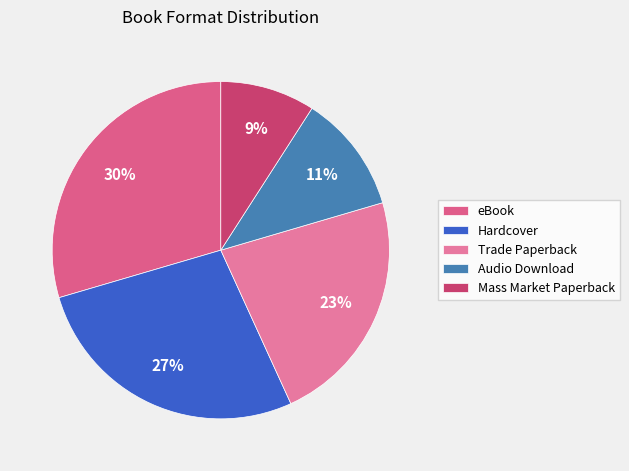

Rank the categories by value from highest to lowest.

eBook, Hardcover, Trade Paperback, Audio Download, Mass Market Paperback